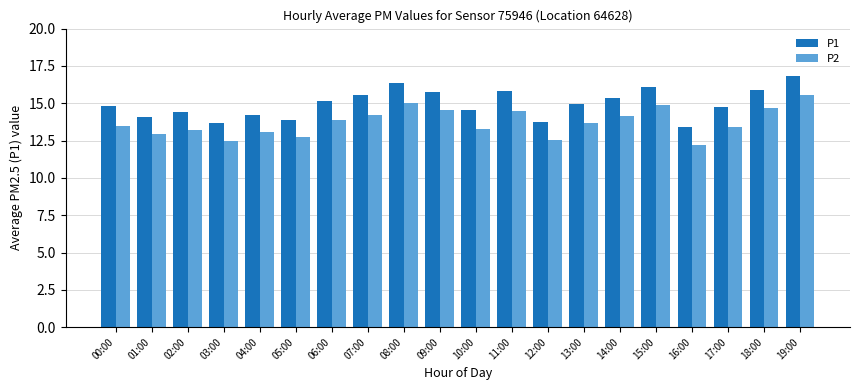

What is the difference between the maximum and second lowest values in the P1 series?

3.2